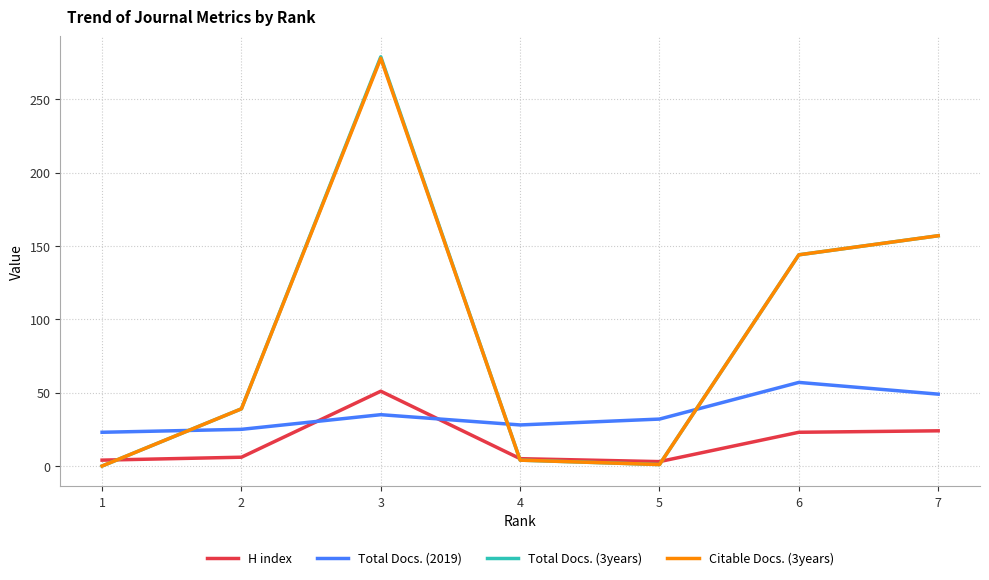

What is the highest value of the H index series?

51